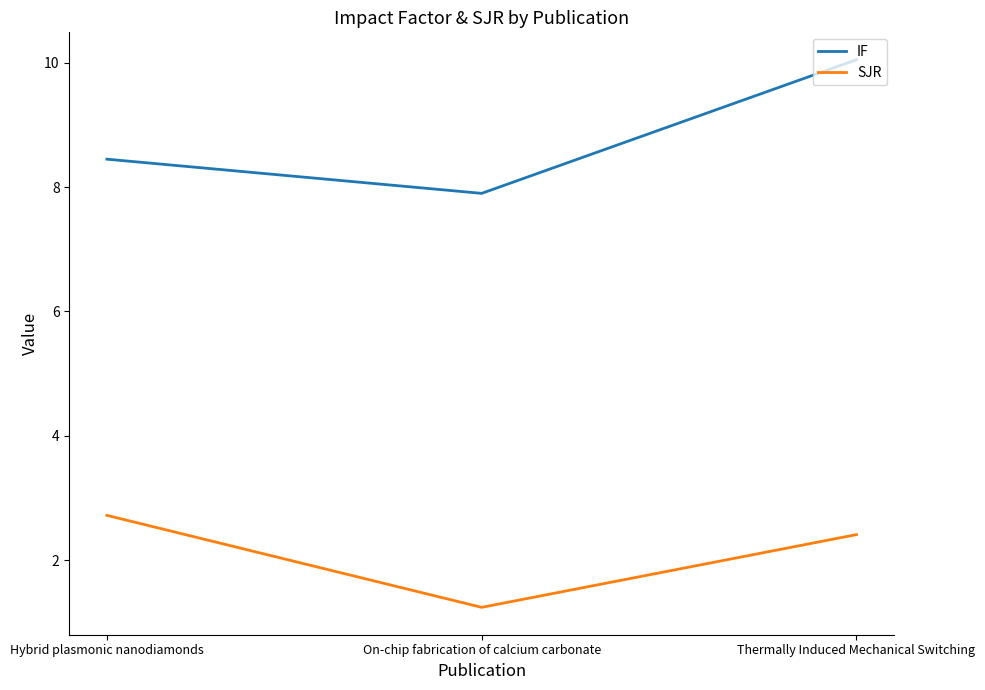

How many lines are shown in the chart?

2